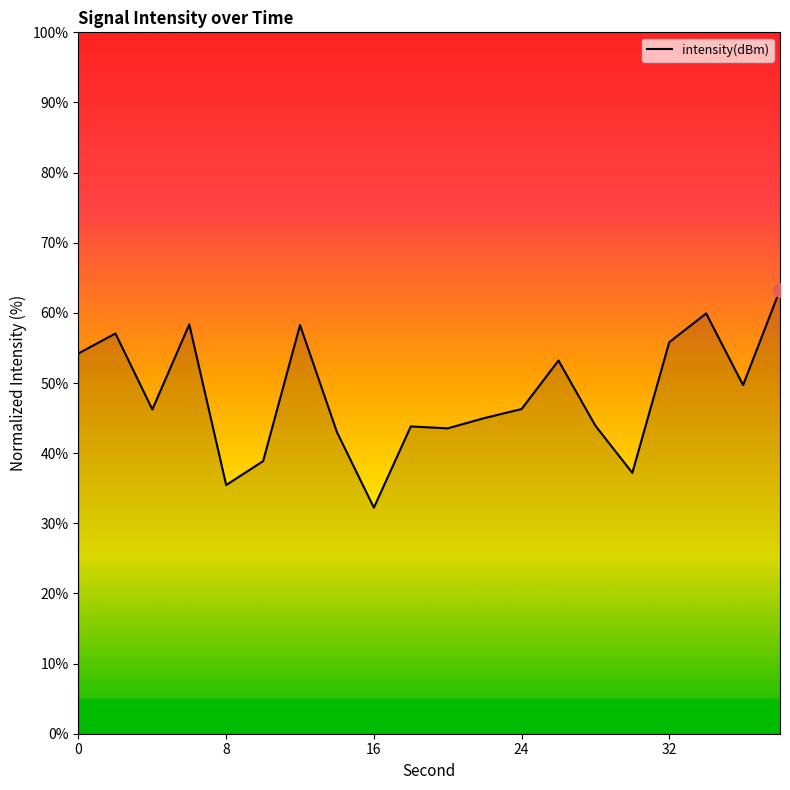

What is the difference between the maximum and minimum values?

31.1